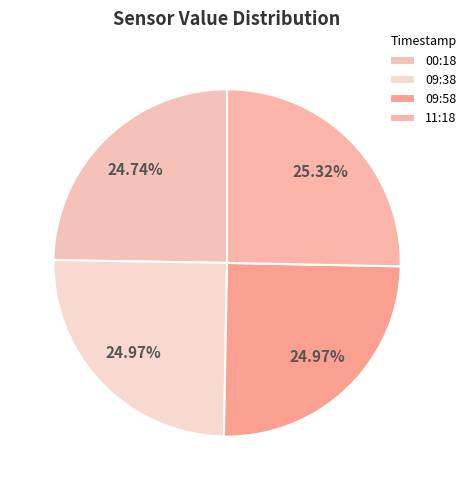

Which slice is the smallest?

2023-09-06T00:18:23.508Z